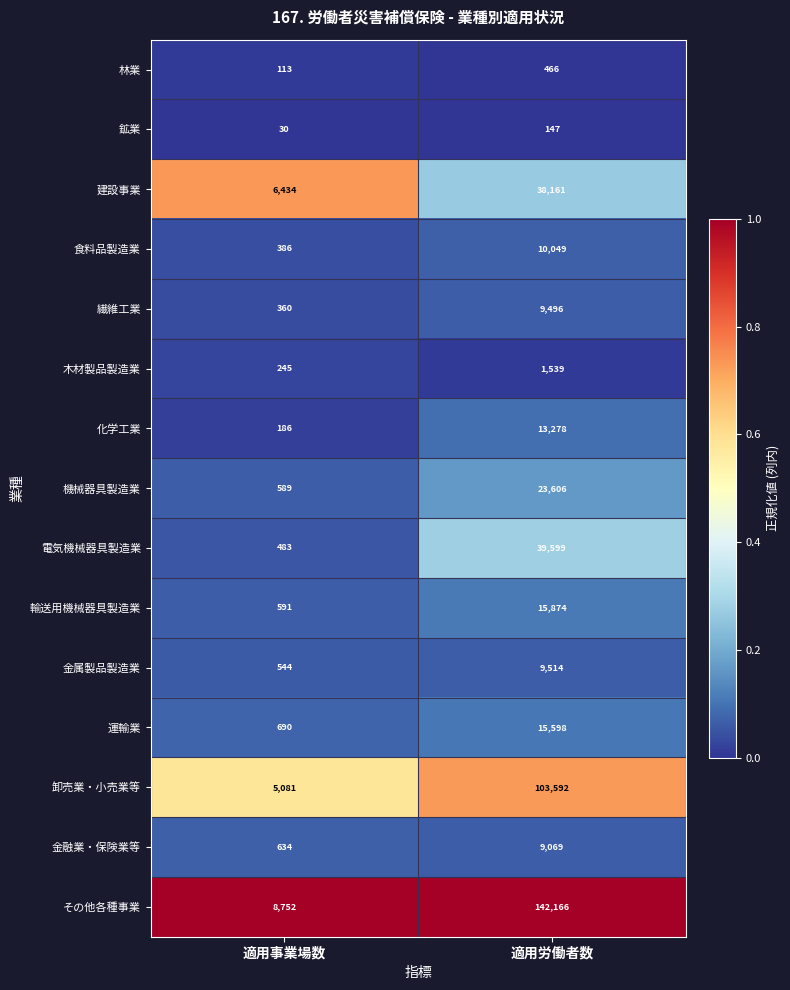

Where is 建設事業 nearest to the value 22297?

適用事業場数